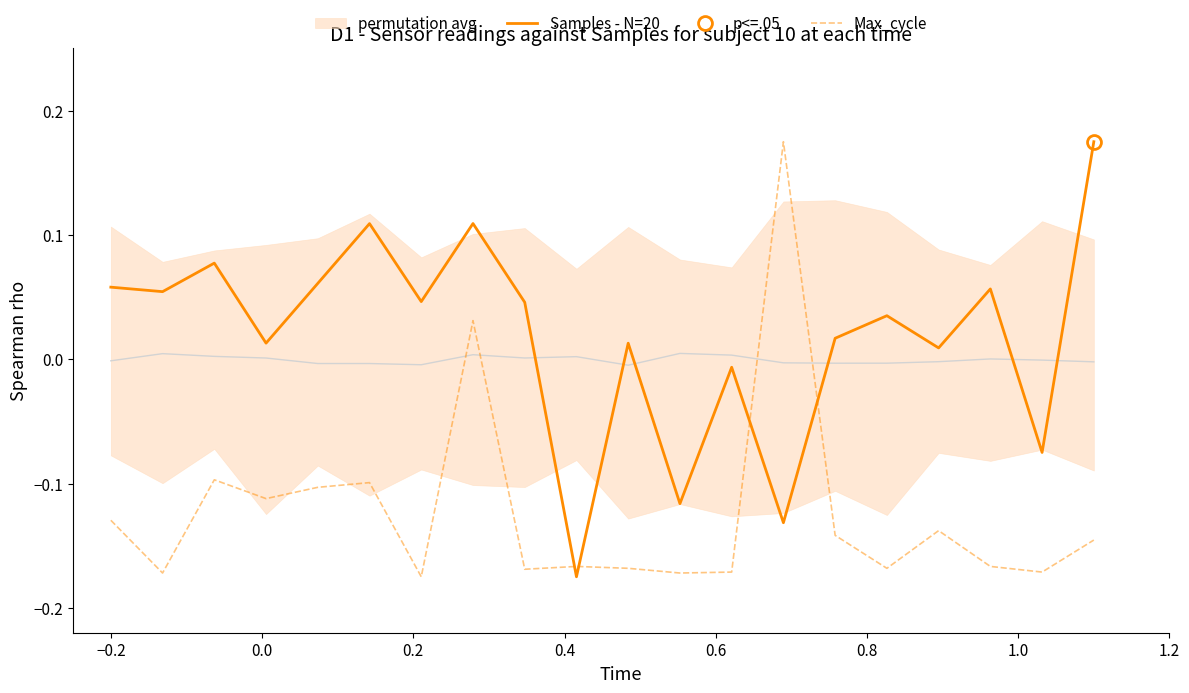

Reading left to right, extract all data points from this chart.

Samples - N=20: 0.1	0.1	0.1	0.0	0.1	0.1	0.0	0.1	0.0	-0.2	0.0	-0.1	-0.0	-0.1	0.0	0.0	0.0	0.1	-0.1	0.2
Max_cycle: -0.1	-0.2	-0.1	-0.1	-0.1	-0.1	-0.2	0.0	-0.2	-0.2	-0.2	-0.2	-0.2	0.2	-0.1	-0.2	-0.1	-0.2	-0.2	-0.1